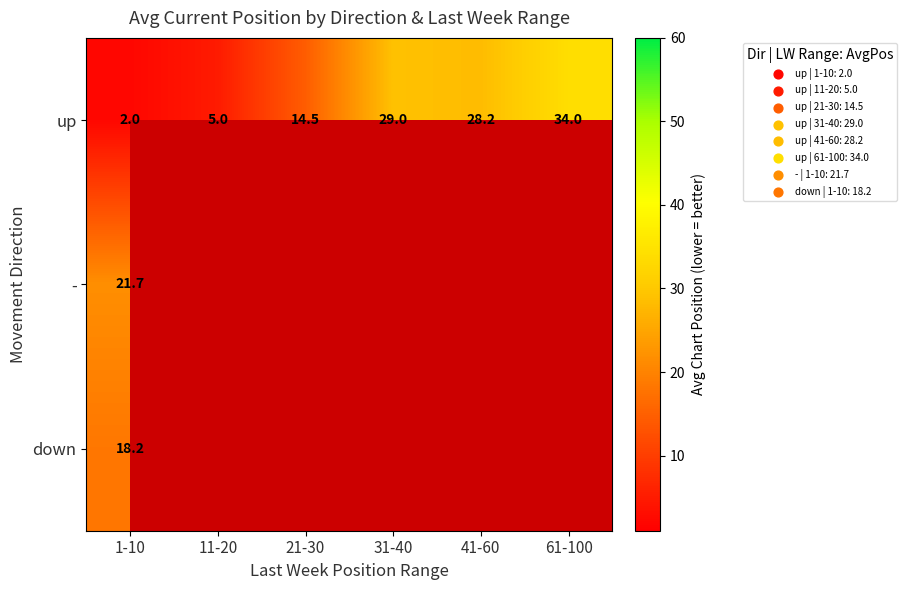

What is the difference between the maximum and second lowest values in the up series?

29.0